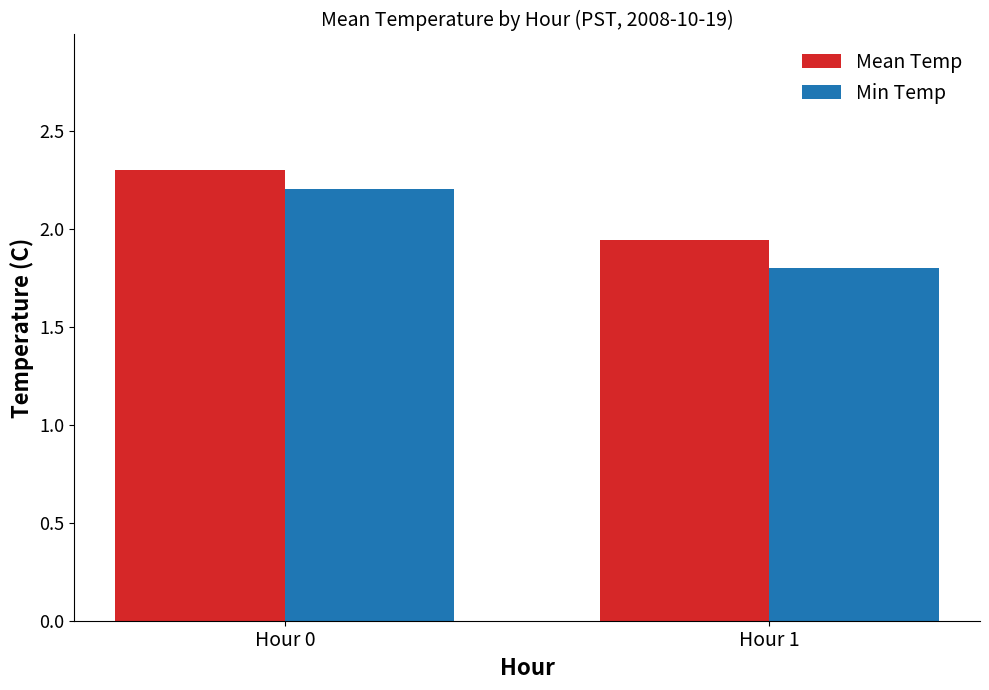

Are the bars horizontal?

No